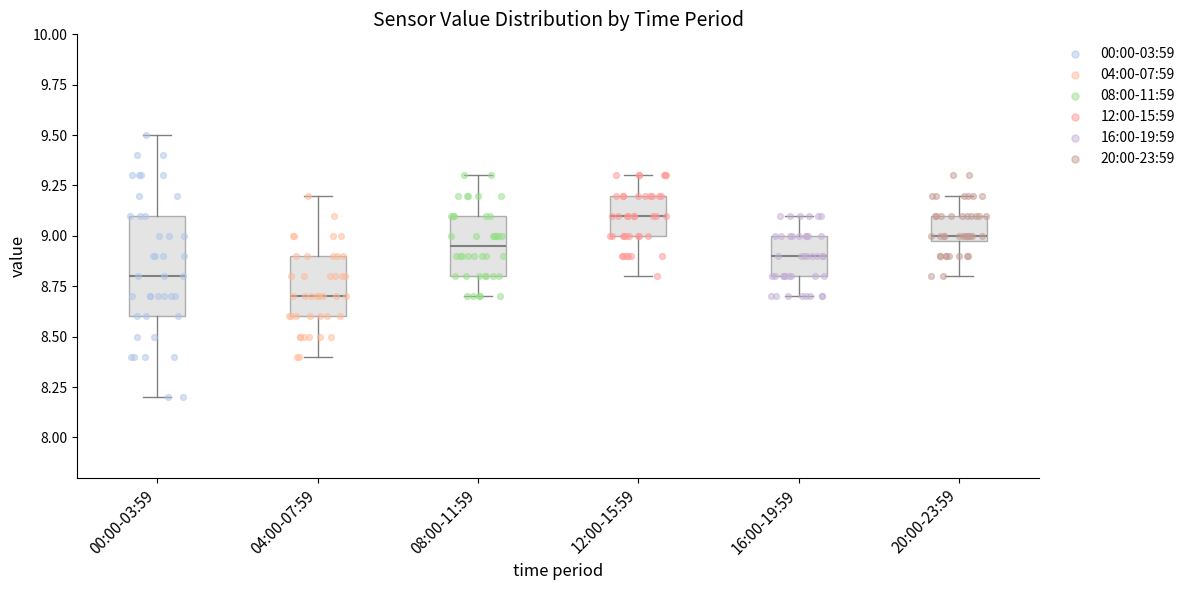

Reading left to right, transcribe this box plot: for each box, give where its median line is, the range the box spans, and where its two whiskers end, as read against the y-axis. The values are not printed on the chart, so give them approximately, as read against the axis.

00:00-03:59: median 8.80, box 8.60 to 9.10, whiskers 8.20 to 9.50
04:00-07:59: median 8.70, box 8.60 to 8.90, whiskers 8.40 to 9.20
08:00-11:59: median 8.95, box 8.80 to 9.10, whiskers 8.70 to 9.30
12:00-15:59: median 9.10, box 9.00 to 9.20, whiskers 8.80 to 9.30
16:00-19:59: median 8.90, box 8.80 to 9.00, whiskers 8.70 to 9.10
20:00-23:59: median 9.00 (just above the box's lower edge), box 9.00 to 9.10, whiskers 8.80 to 9.20